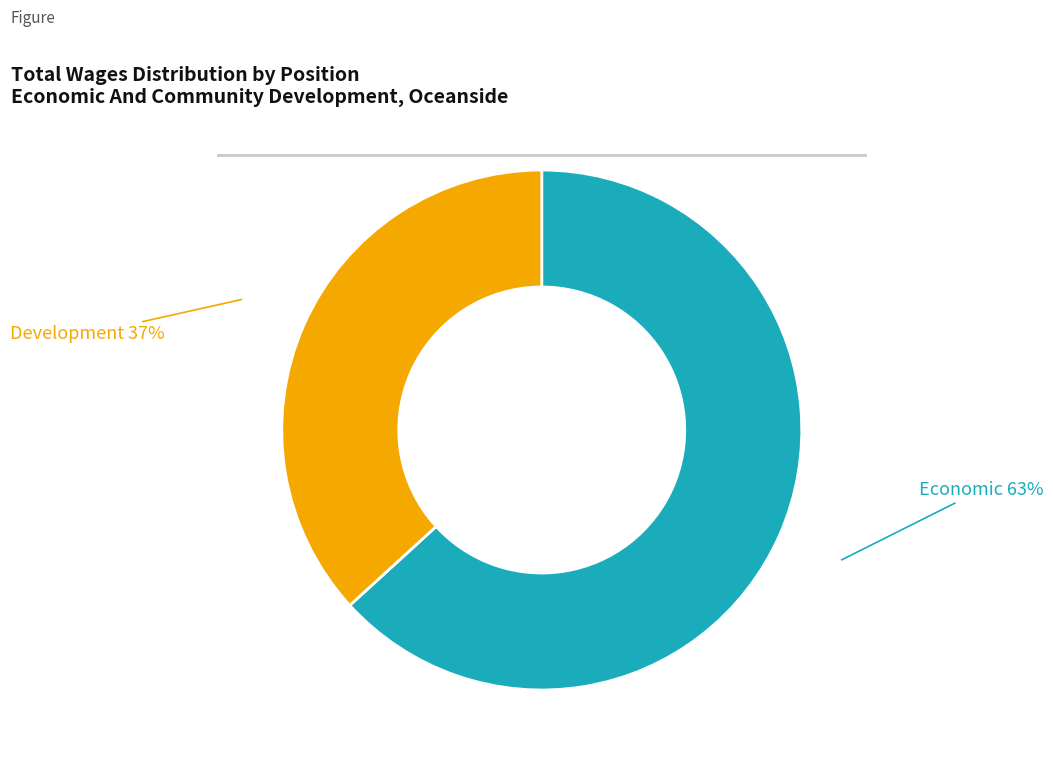

Is there any slice that represents more than half of the pie?

Yes